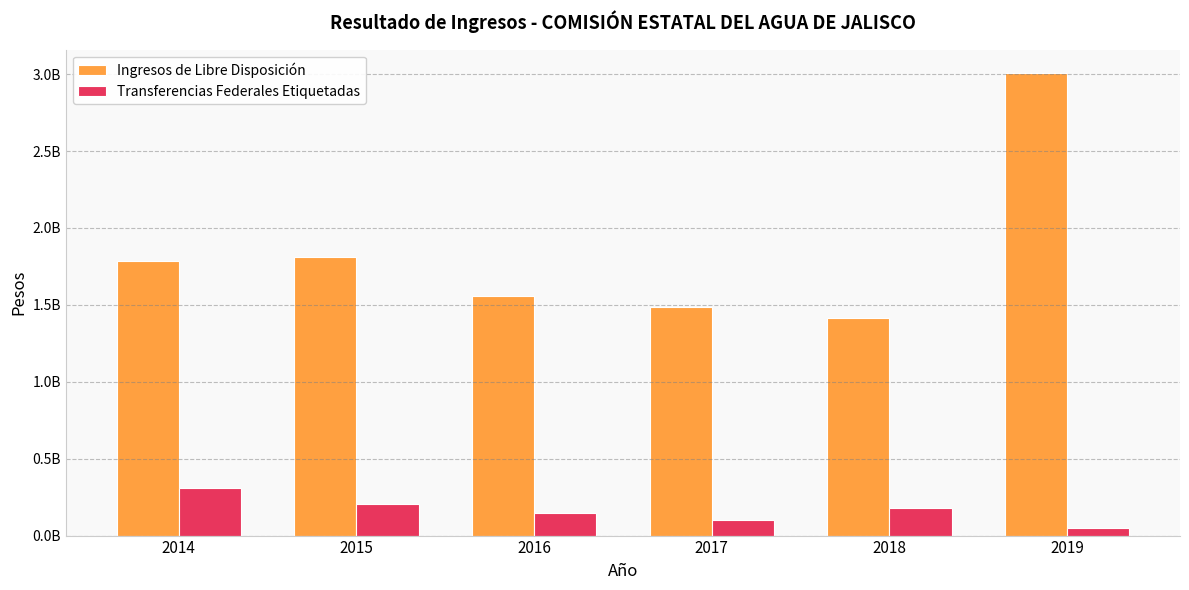

List the labels in order of Transferencias Federales Etiquetadas value, smallest first.

2019, 2017, 2016, 2018, 2015, 2014